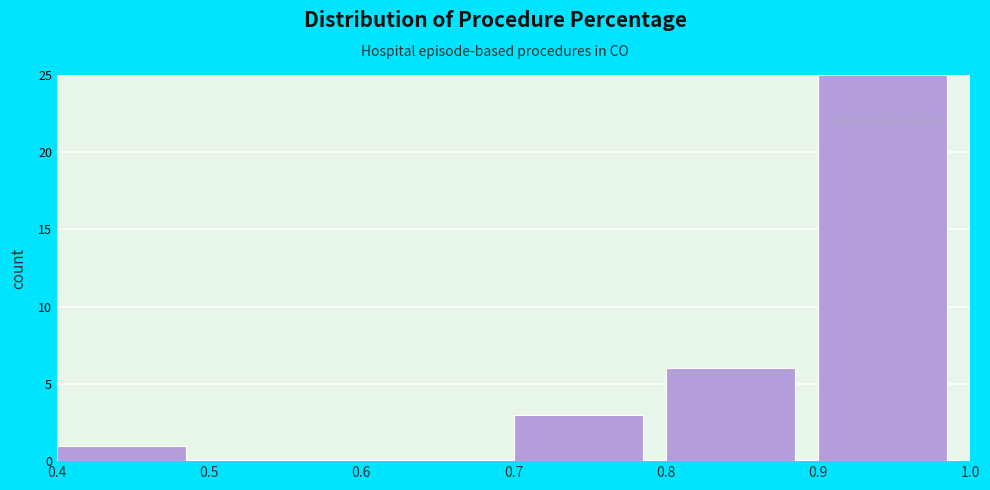

Reading left to right, list every bar in this chart as the range it spans on the x-axis followed by its height. The values are not printed on the chart, so give them approximately, as read against the axis.

0.4 to 0.5: 1
0.5 to 0.6: 0
0.6 to 0.7: 0
0.7 to 0.8: 3
0.8 to 0.9: 6
0.9 to 1.0: 25